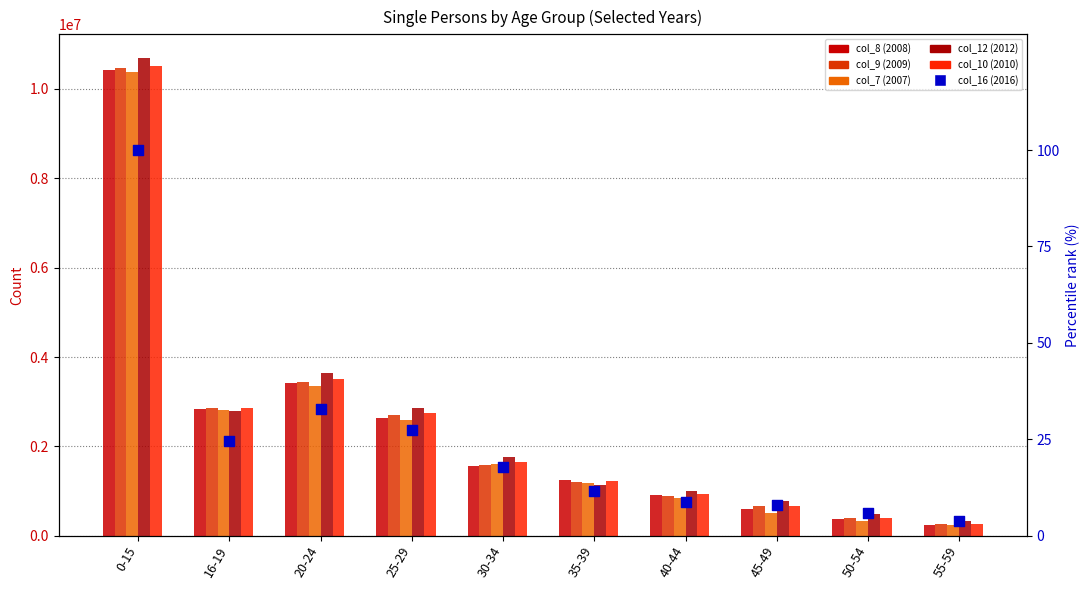

What are all the series names shown in the legend?

col_8 (2008), col_9 (2009), col_7 (2007), col_12 (2012), col_10 (2010), col_16 (2016)